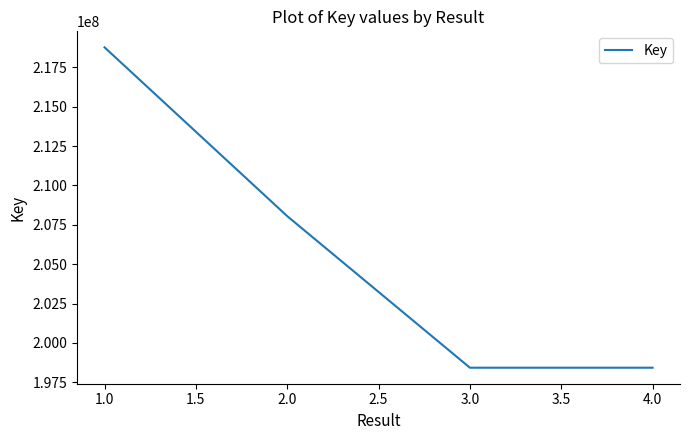

Which label corresponds to the largest value in the chart?

1.0